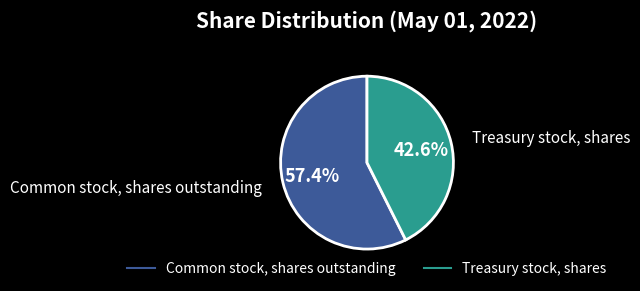

Is there a majority slice in this chart?

Yes